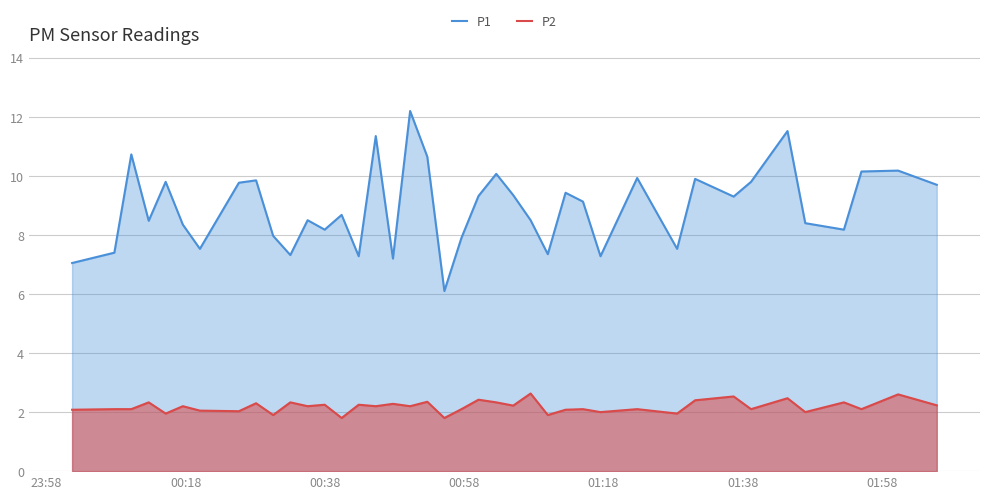

What is the smallest value displayed?

1.8